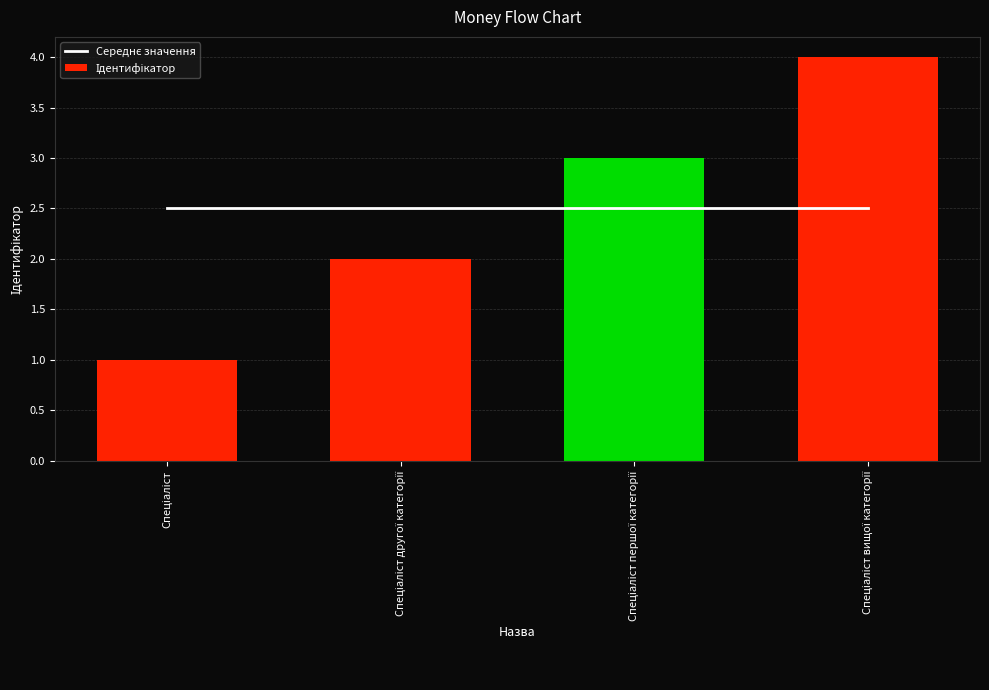

At which label is Ідентифікатор closest to 2?

Спеціаліст другої категорії